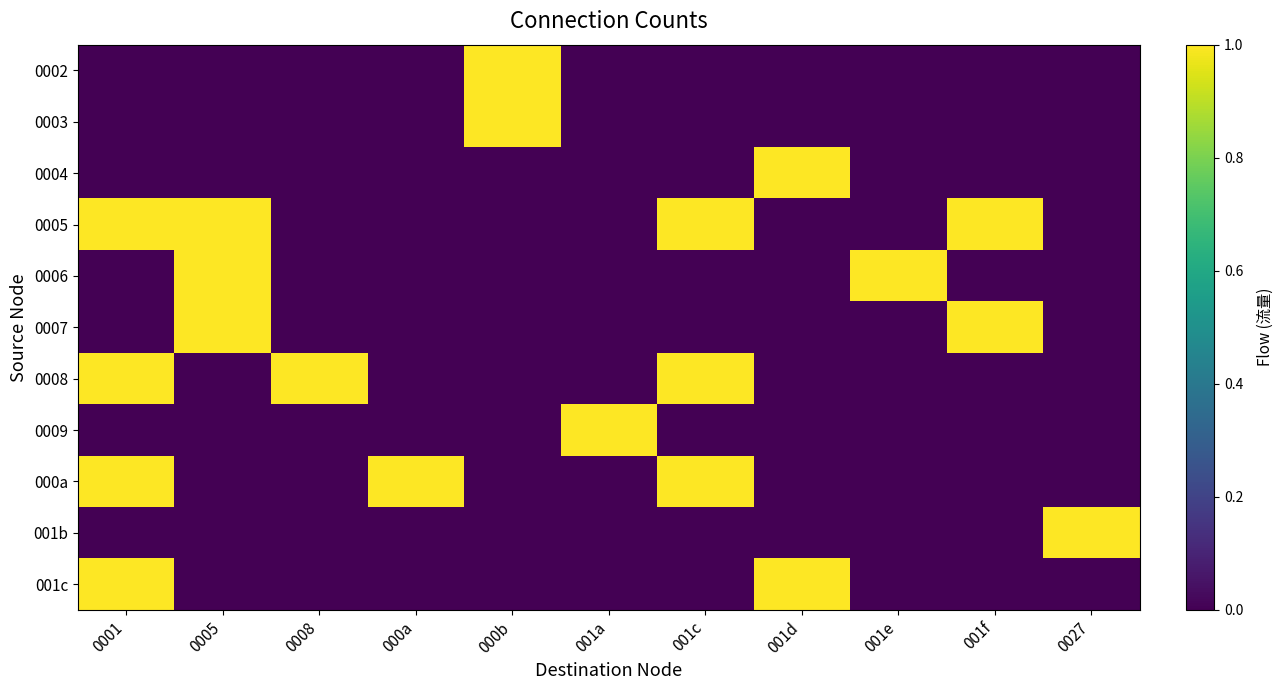

Count the number of data series in this chart.

11